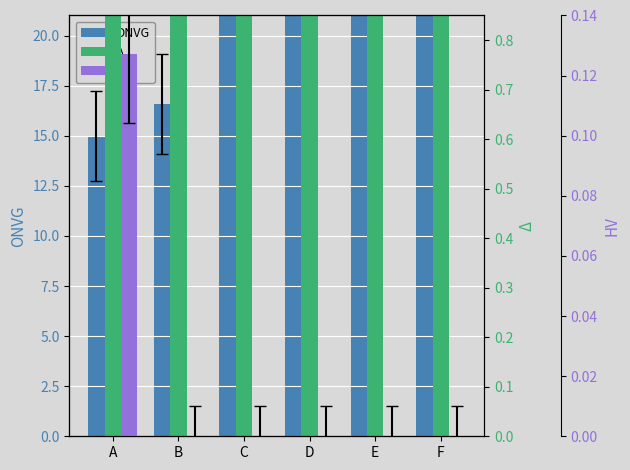

Rank the categories by Δ value from highest to lowest.

F, B, E, C, D, A